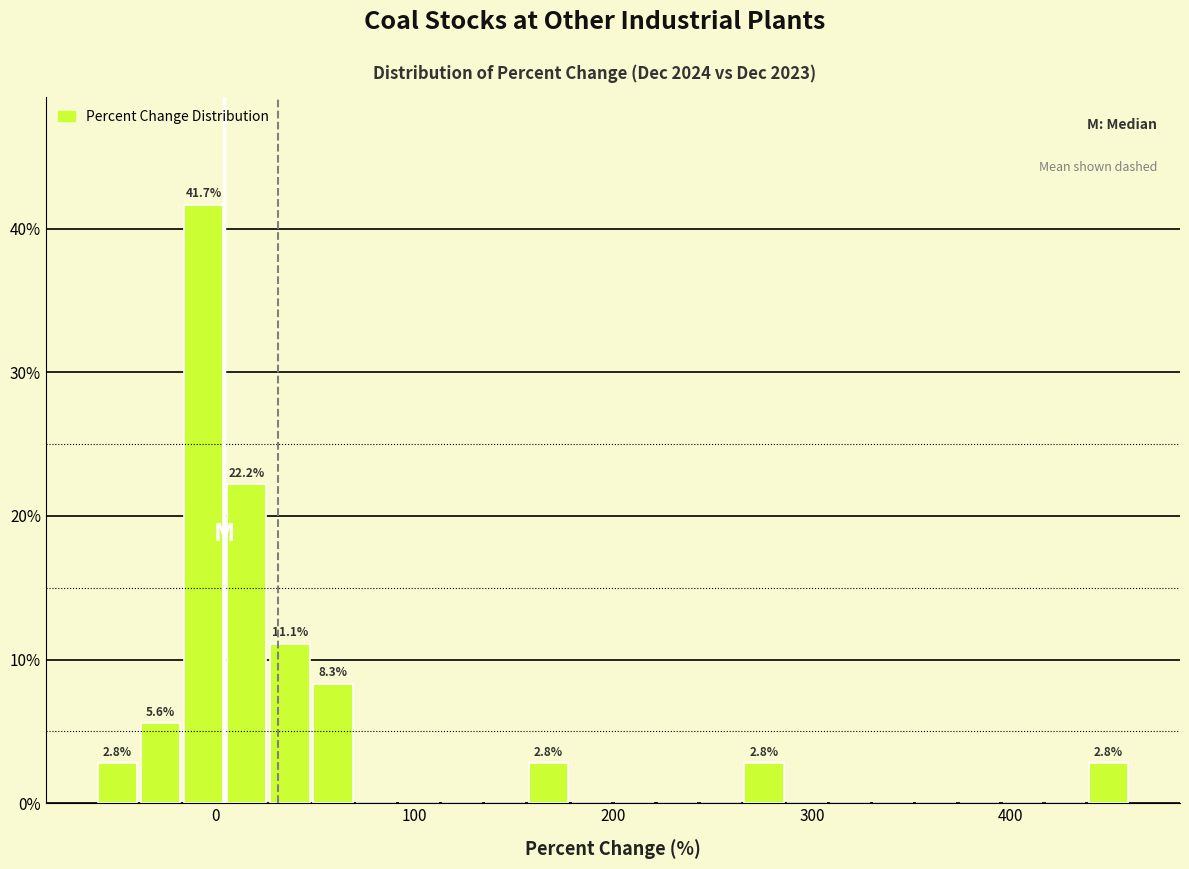

Read against the x-axis, roughly where is the centre of the tallest bar?

-10